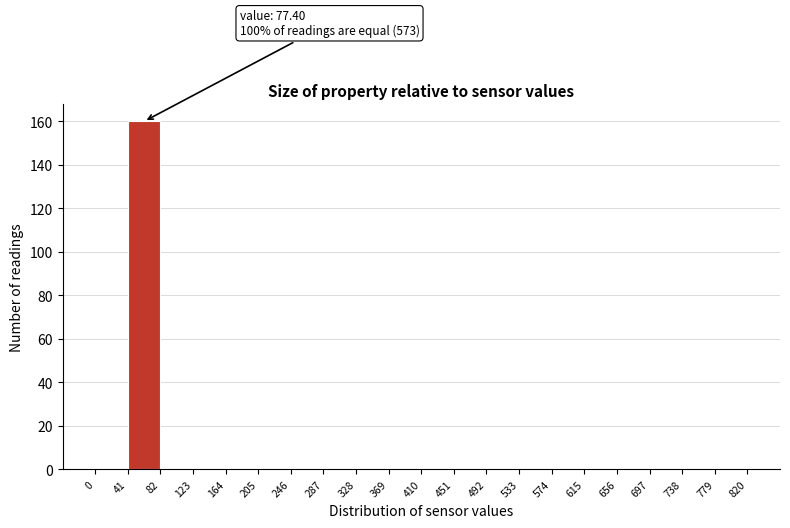

Which range on the x-axis has the tallest bar?

41 to 82